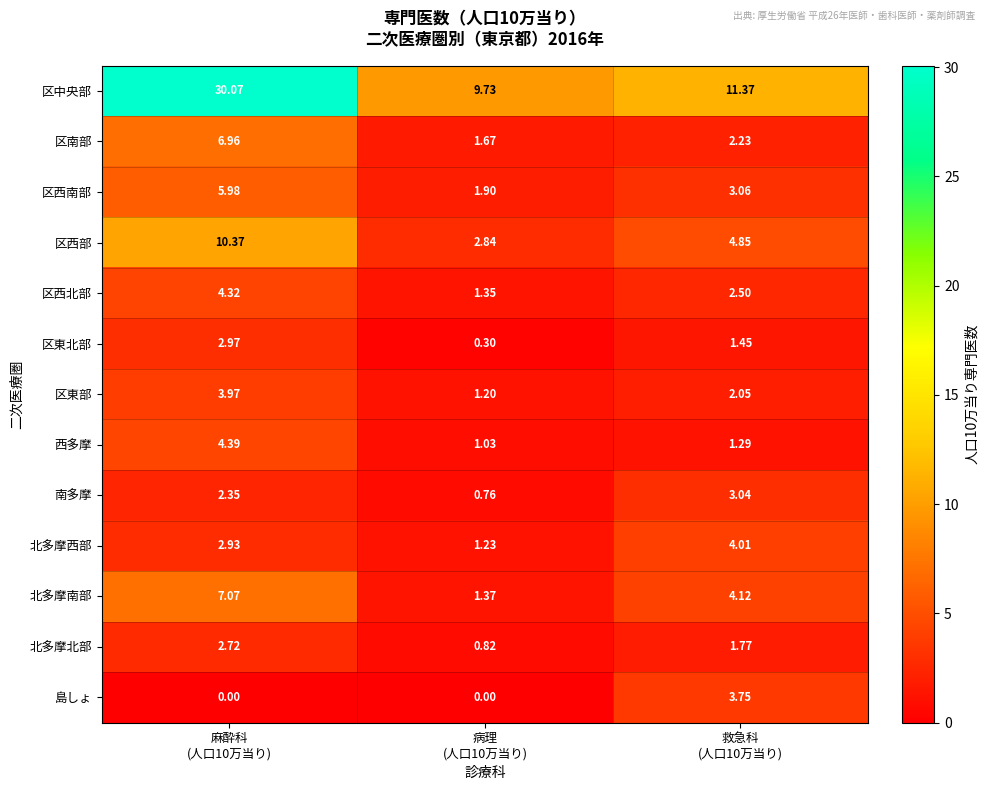

Between 麻酔科
(人口10万当り) and 救急科
(人口10万当り), which series saw the biggest shift?

区中央部